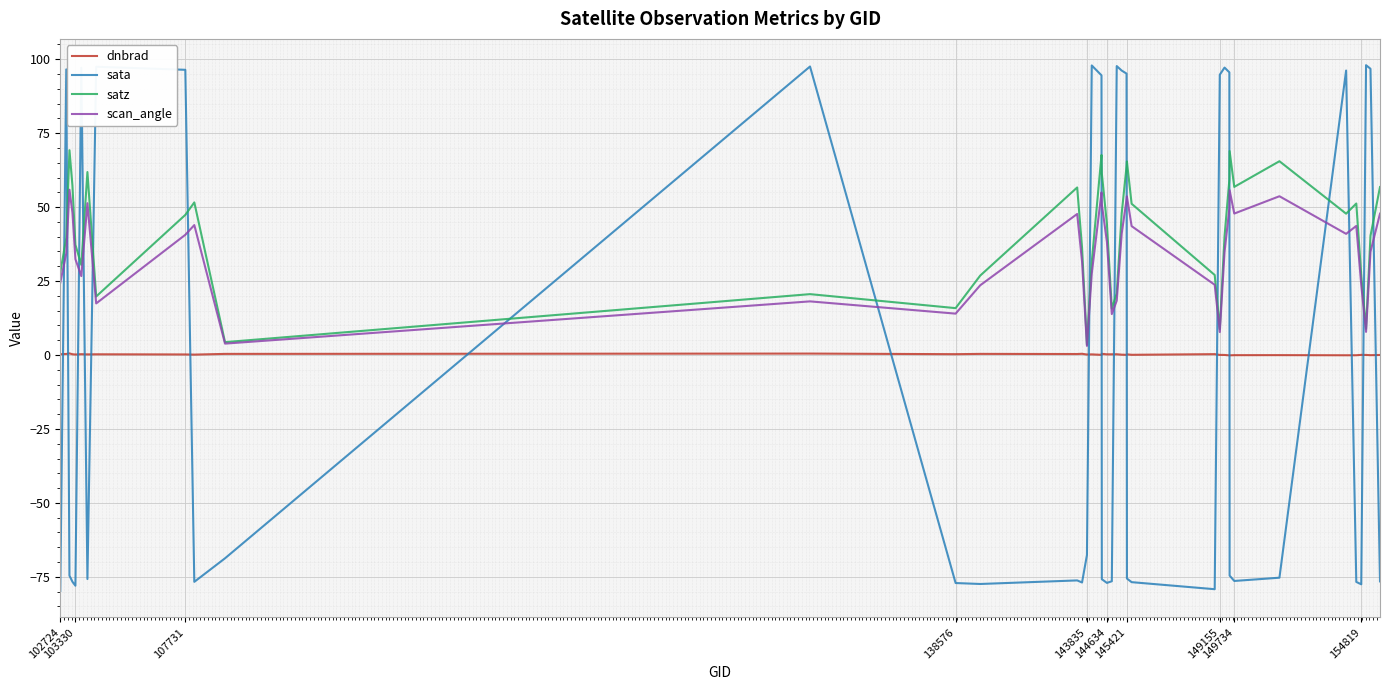

What is the greatest value displayed?

98.0